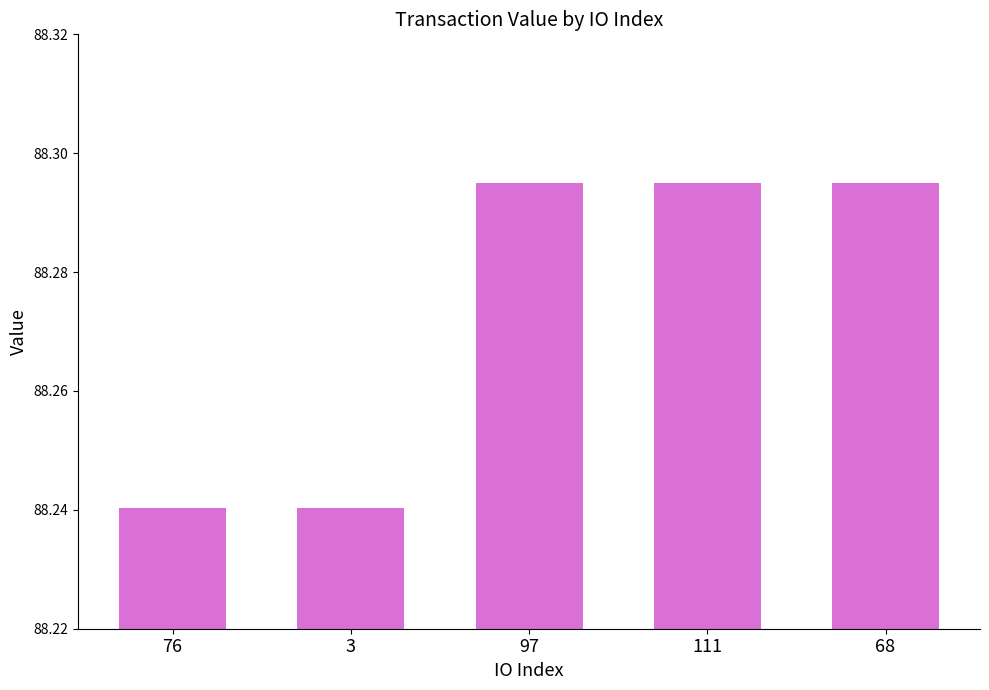

What position from the right is 111?

2